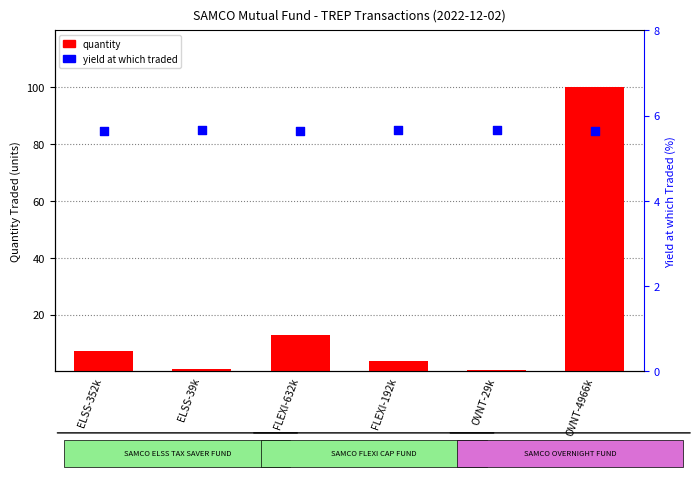

At how many categories does at least one series exceed 75?

1